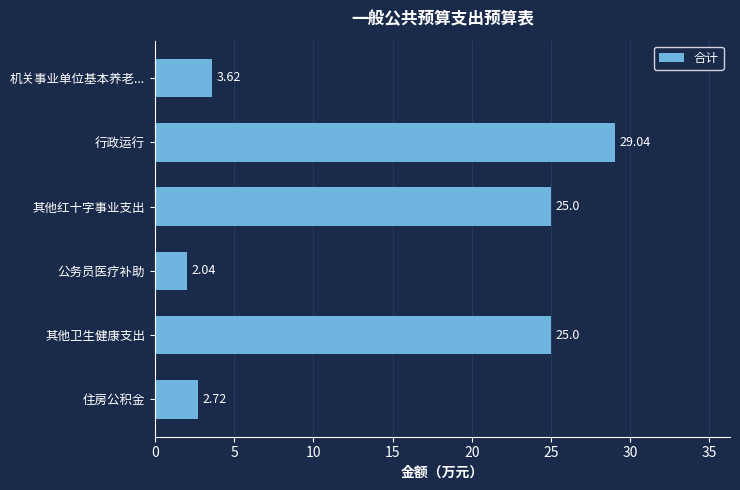

What is the difference between the second highest and second lowest values?

22.3